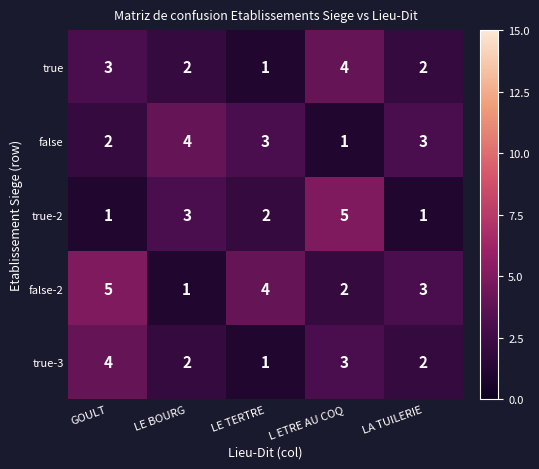

Count the false-2 values in the range 2 to 4.

3